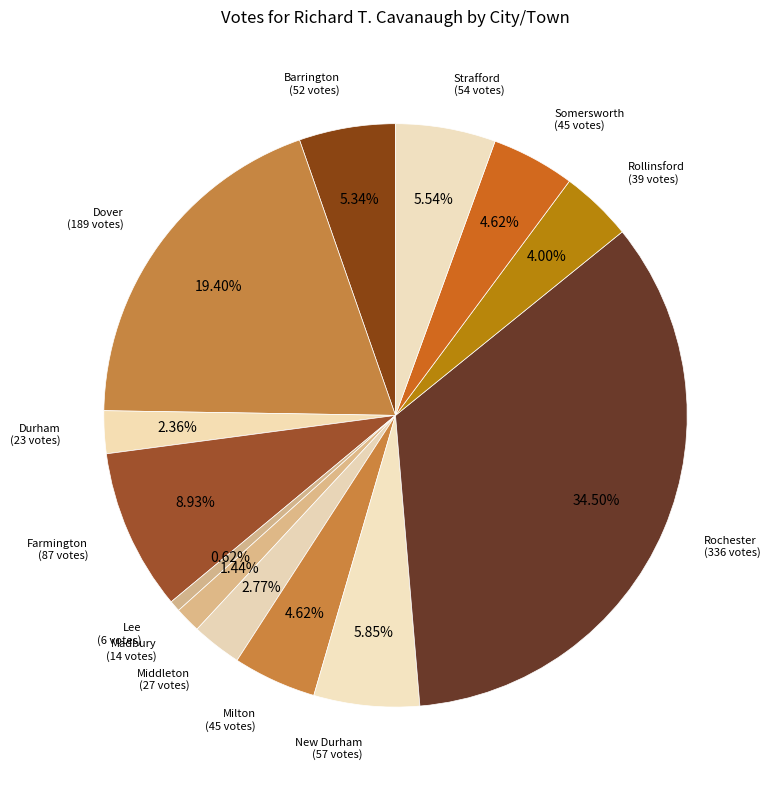

What is the largest slice in the pie chart?

Rochester